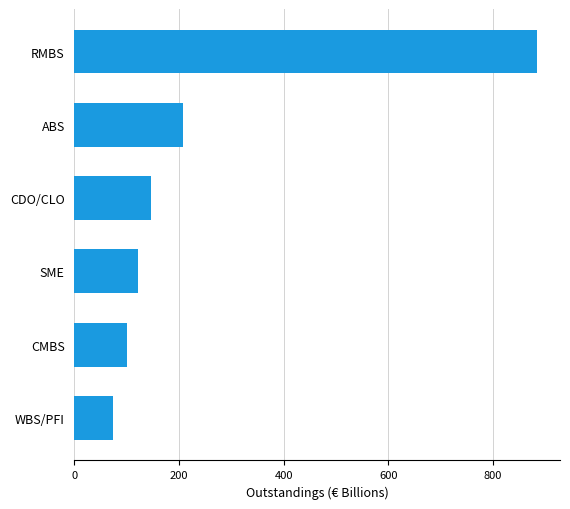

What is the sum of all values?

1532.3